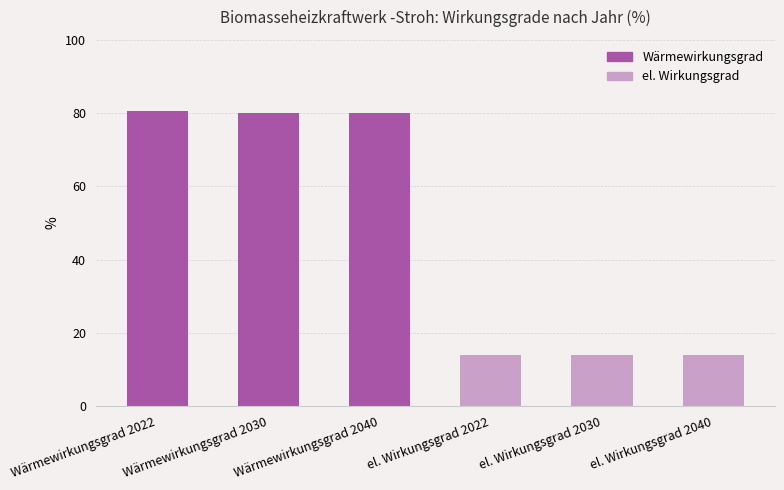

What is the average value?

47.1